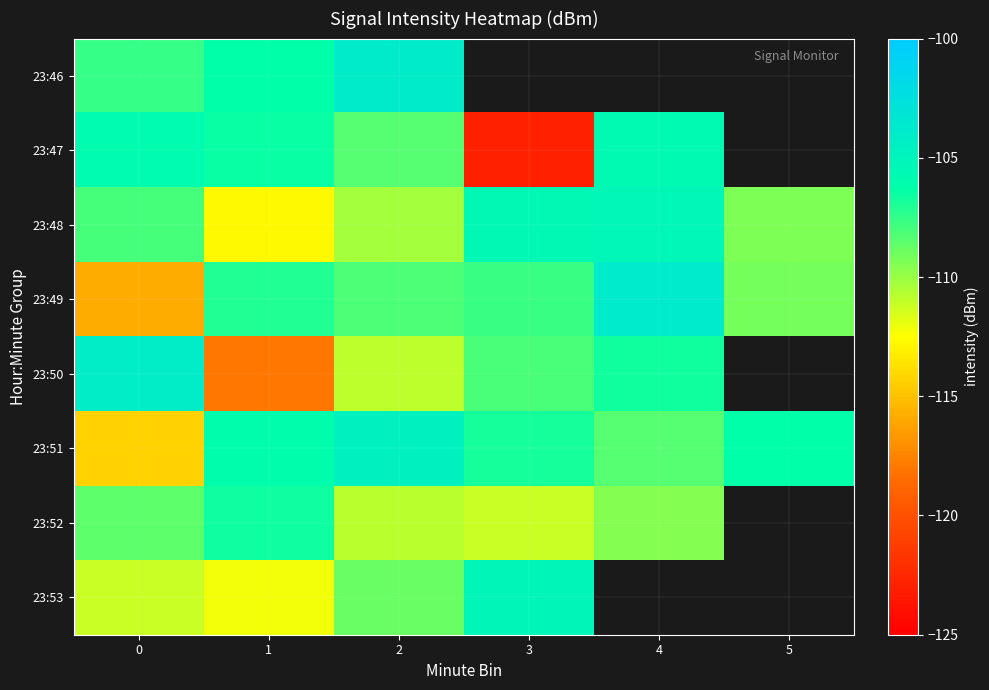

What is the average value of the 23:48 series?

-108.5